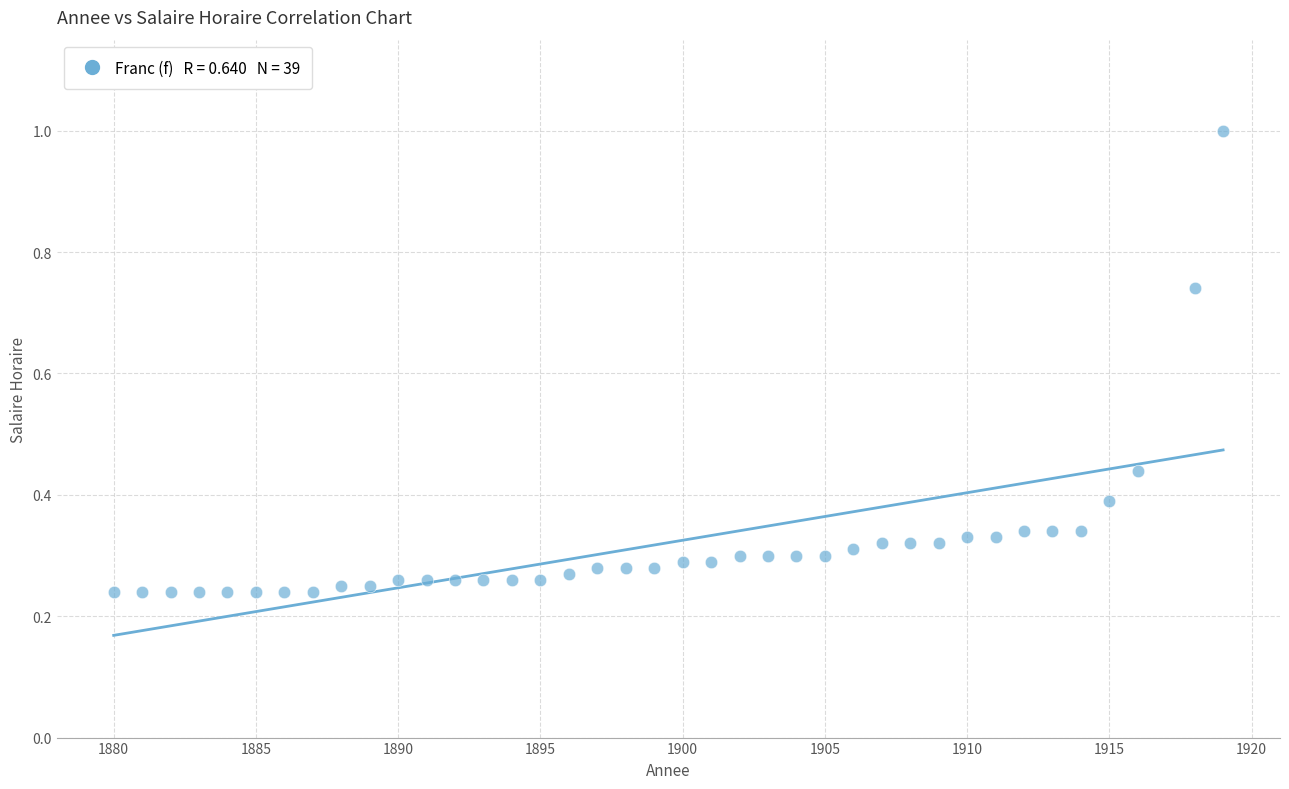

What is the range of Y values (max minus min)?

0.8